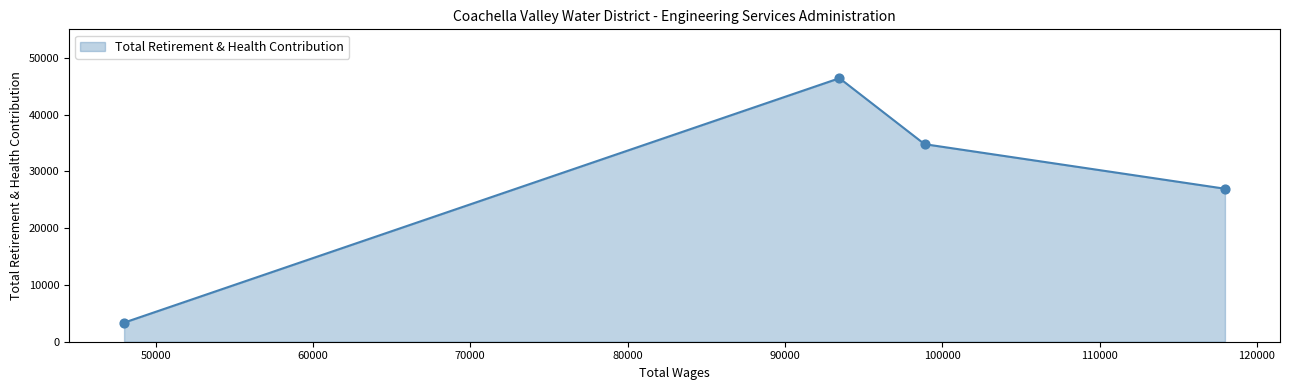

What is the minimum value shown in the chart?

3361